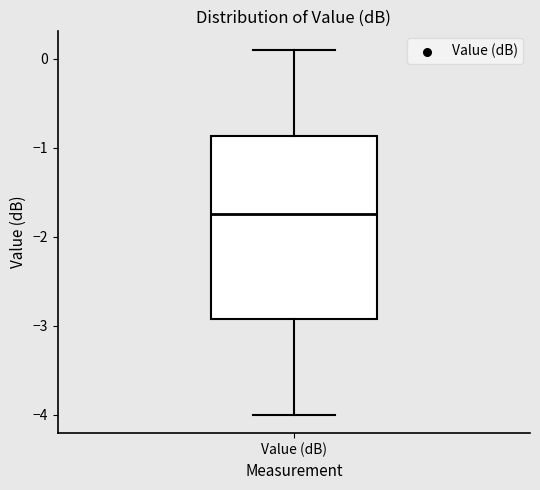

Transcribe this box plot: give where the median line is, the range the box spans, and where the two whiskers end, as read against the y-axis. The values are not printed on the chart, so give them approximately, as read against the axis.

median -1.7, box -2.9 to -0.9, whiskers -4.0 to 0.1